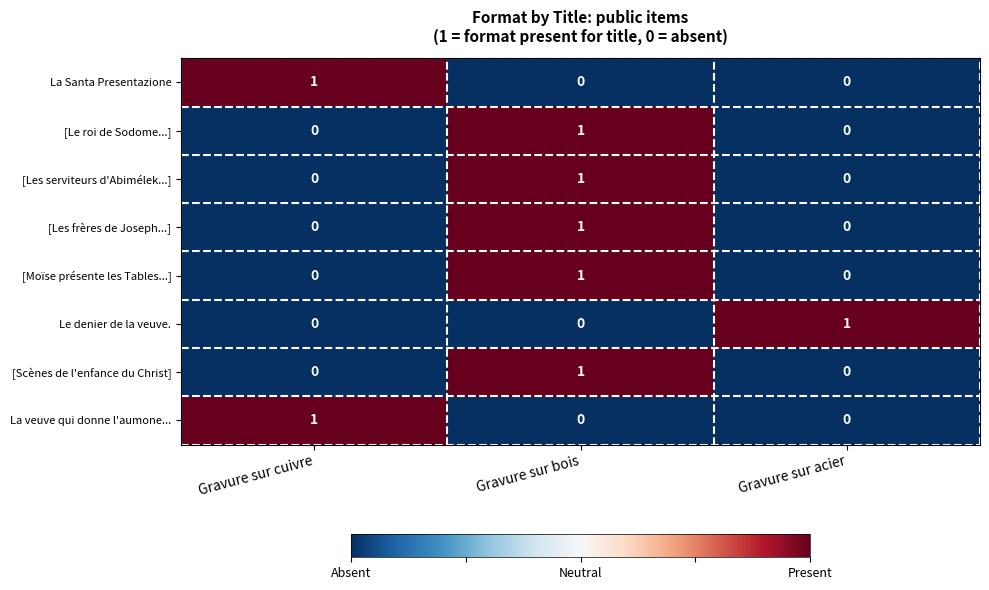

How many Le denier de la veuve. values are between 0 and 1?

3